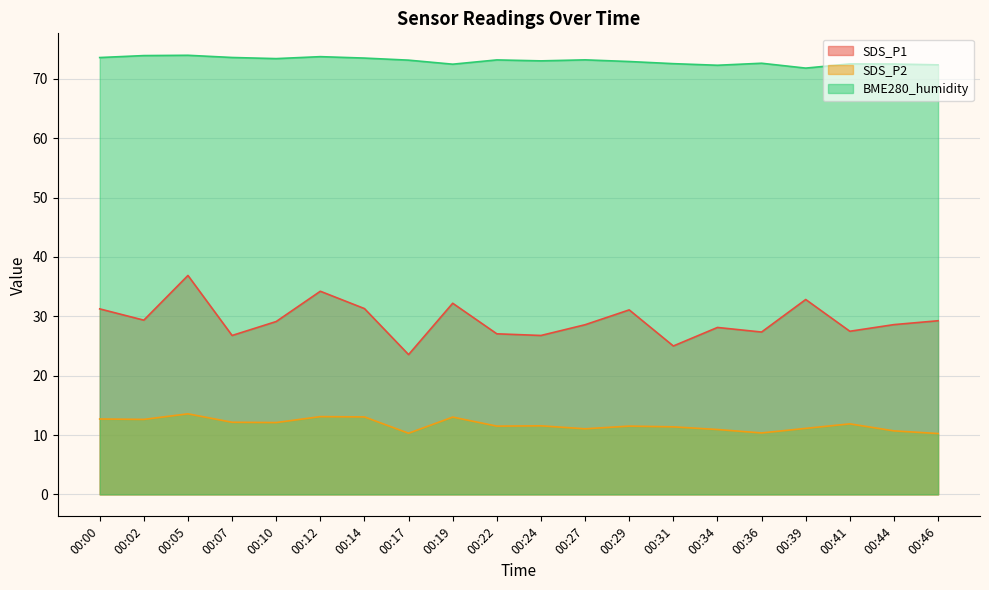

True or false: SDS_P2 and SDS_P1 intersect in this chart.

False